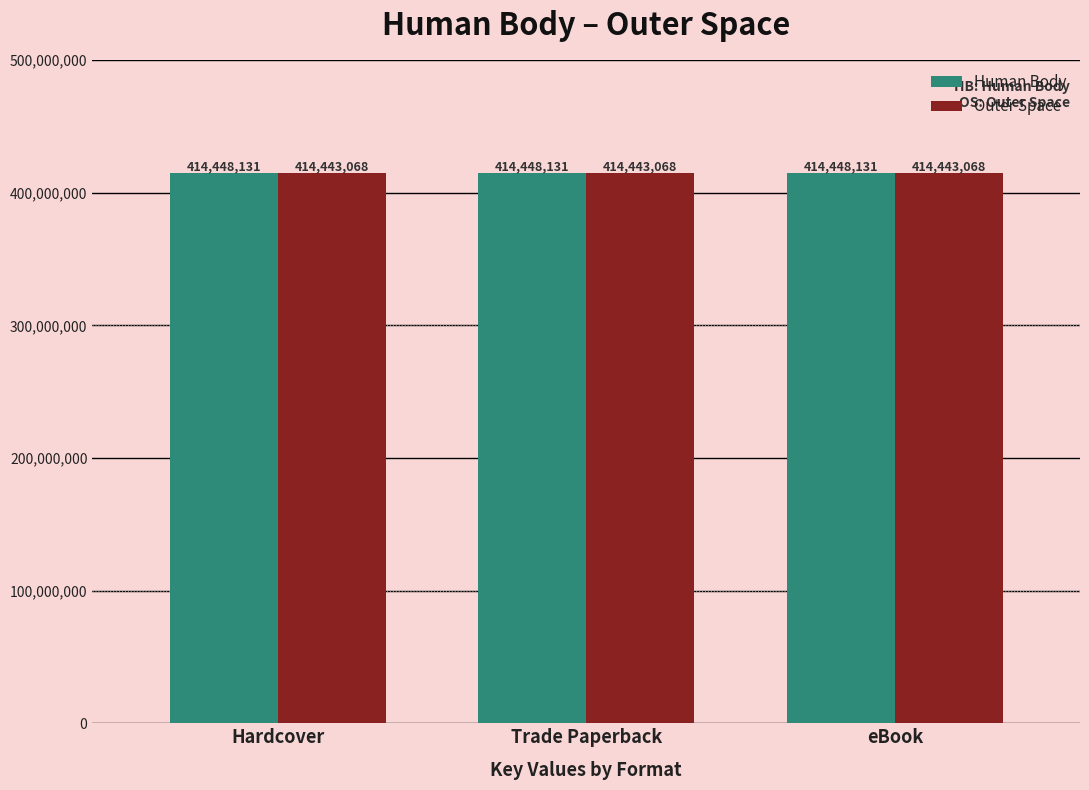

What is the spread (max minus min) of values at Hardcover?

5063